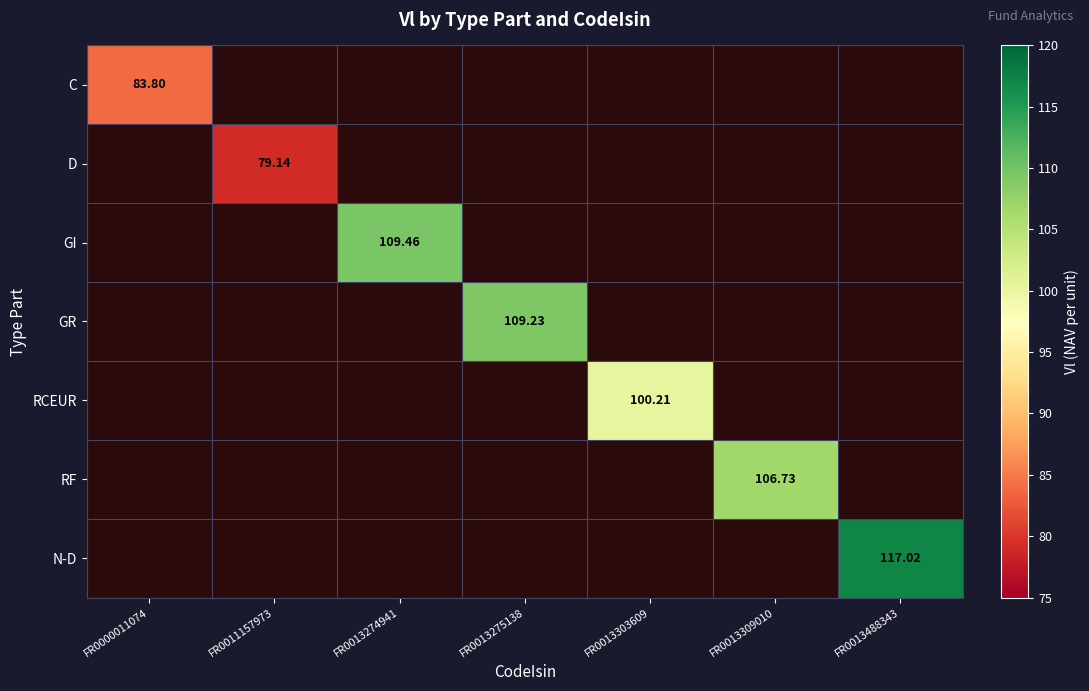

Which label corresponds to the smallest value in the chart?

FR0011157973